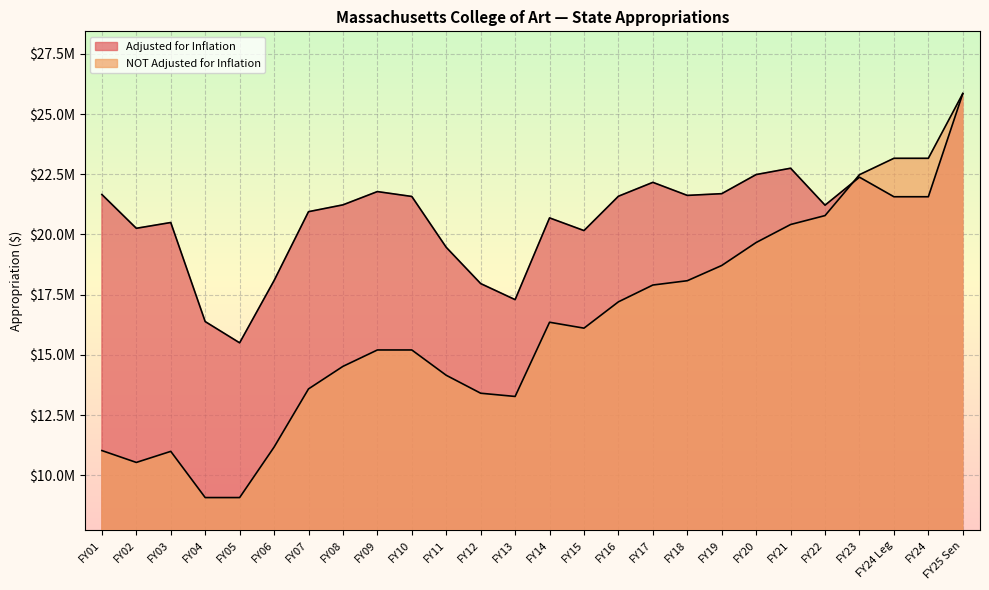

Which series has the widest spread of values?

NOT Adjusted for Inflation